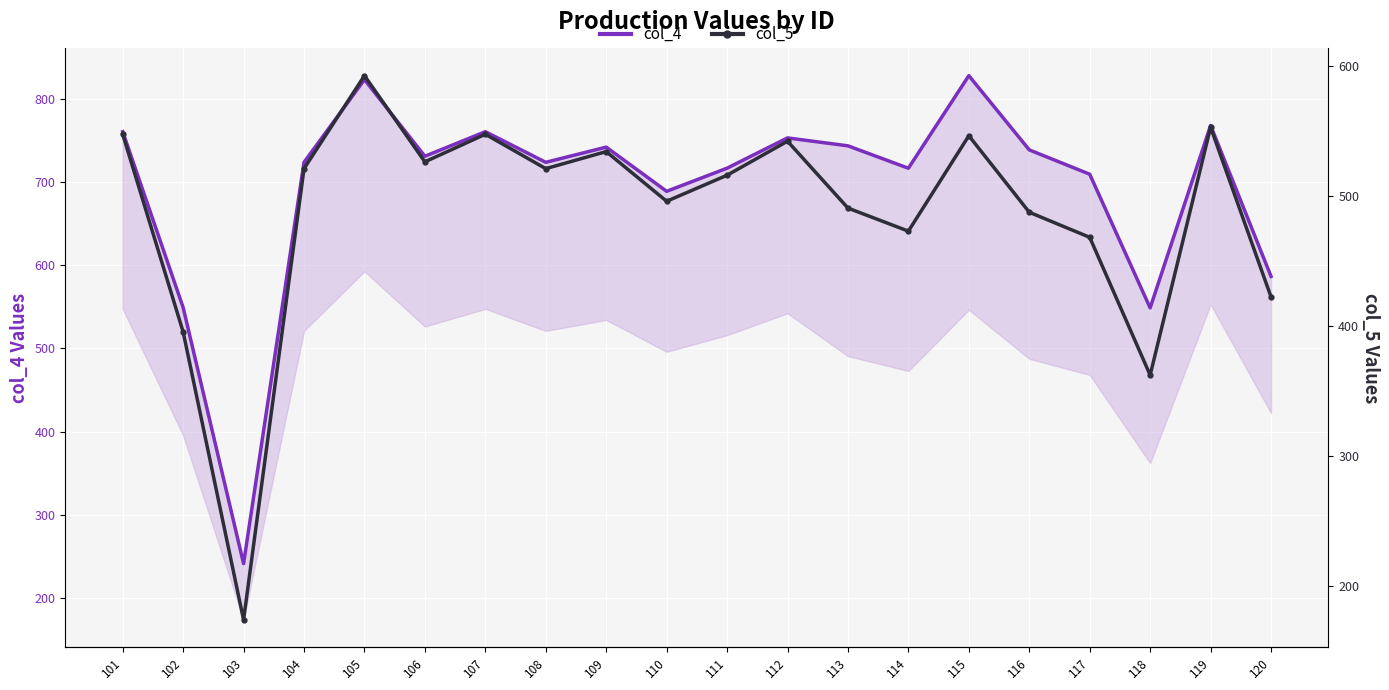

True or false: col_4 and col_5 intersect in this chart.

False